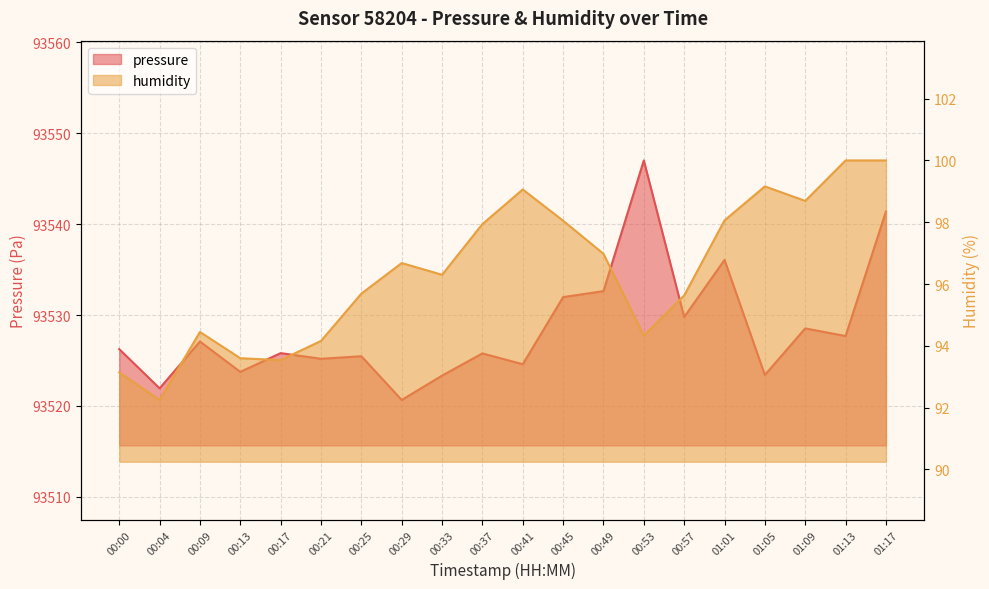

What position from the right is 00:49?

8